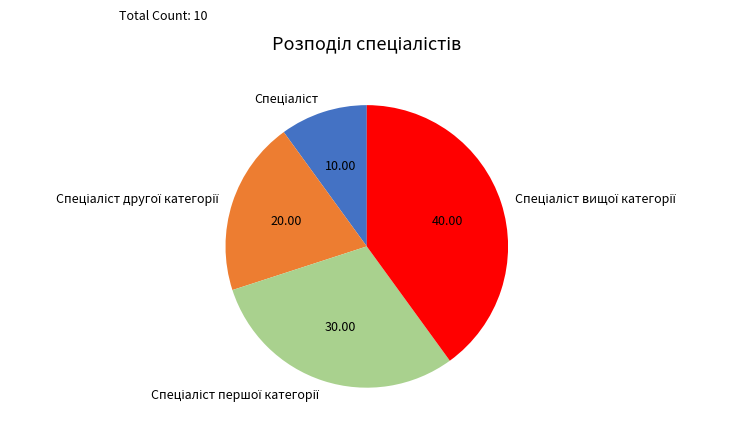

Is there any slice that represents more than half of the pie?

No